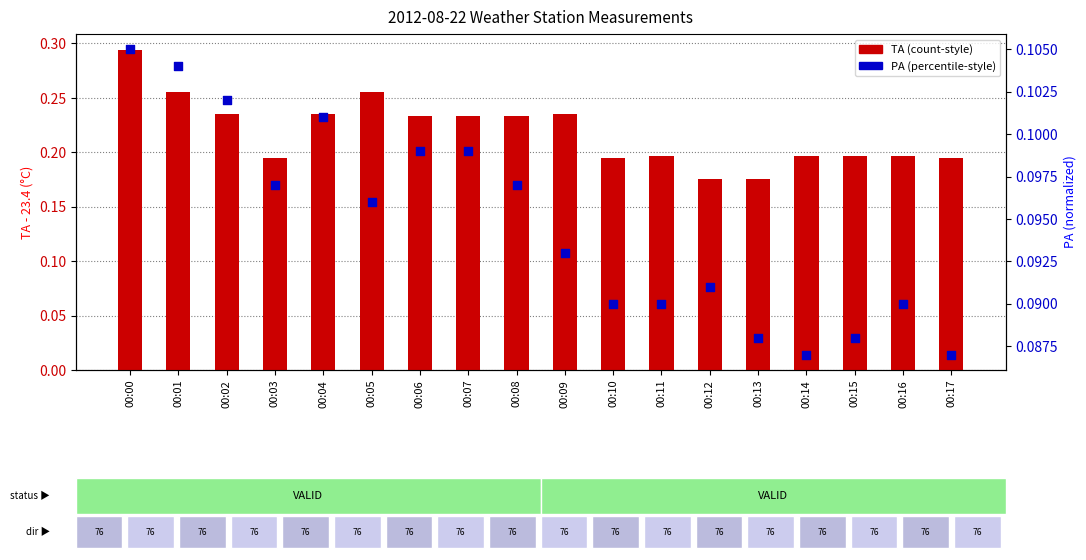

What is the total value across all series at 00:04?

0.3